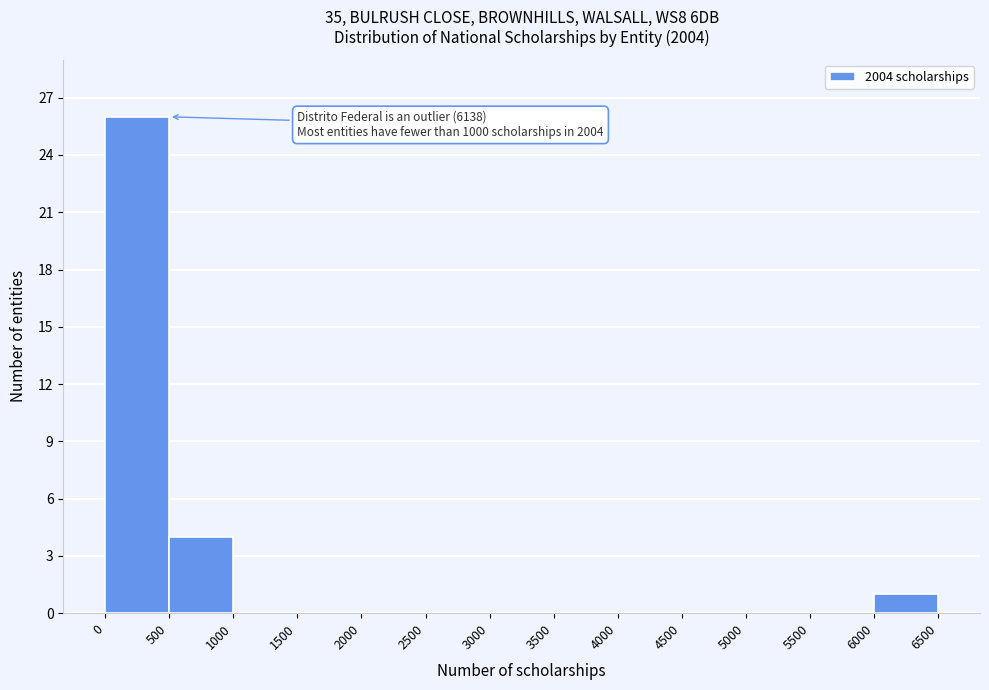

Which range on the x-axis has the tallest bar?

0 to 500